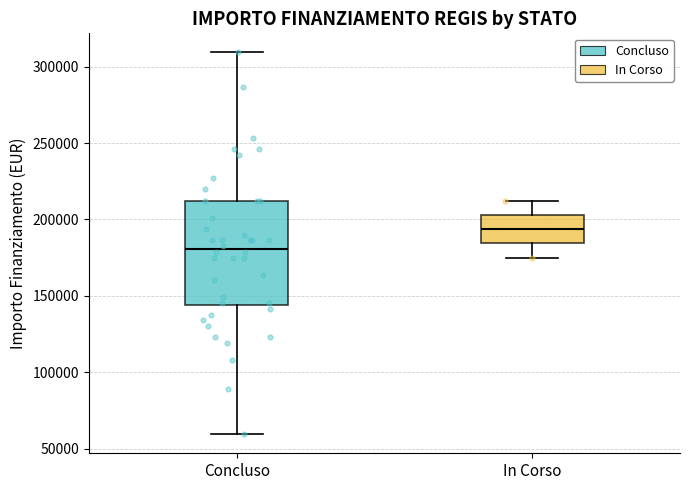

Reading left to right, read every box against the y-axis: the position of its median line, the range the box covers, and the ends of its whiskers. The values are not printed on the chart, so give them approximately, as read against the axis.

Concluso: median 180000, box 145000 to 210000, whiskers 60000 to 310000
In Corso: median 195000, box 185000 to 205000, whiskers 175000 to 210000